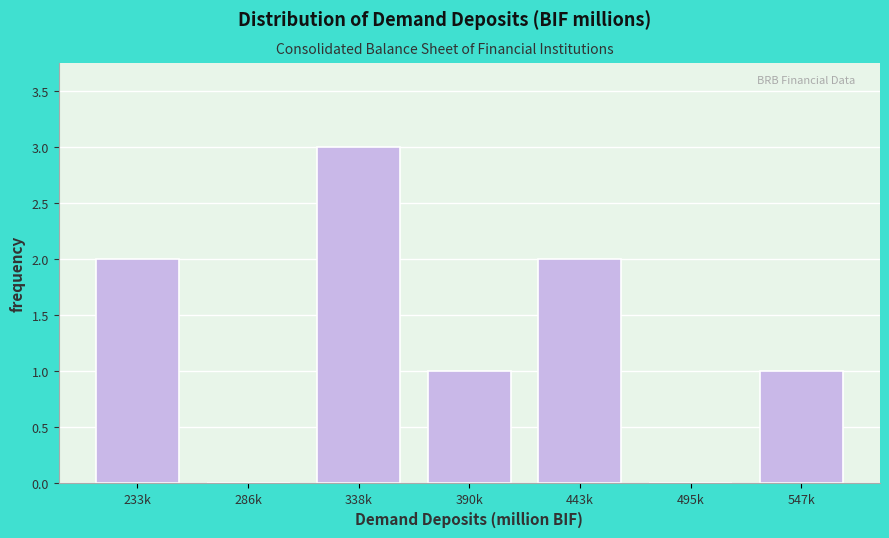

Reading right to left, extract all data points from this chart.

547k=1	495k=0	443k=2	390k=1	338k=3	286k=0	233k=2